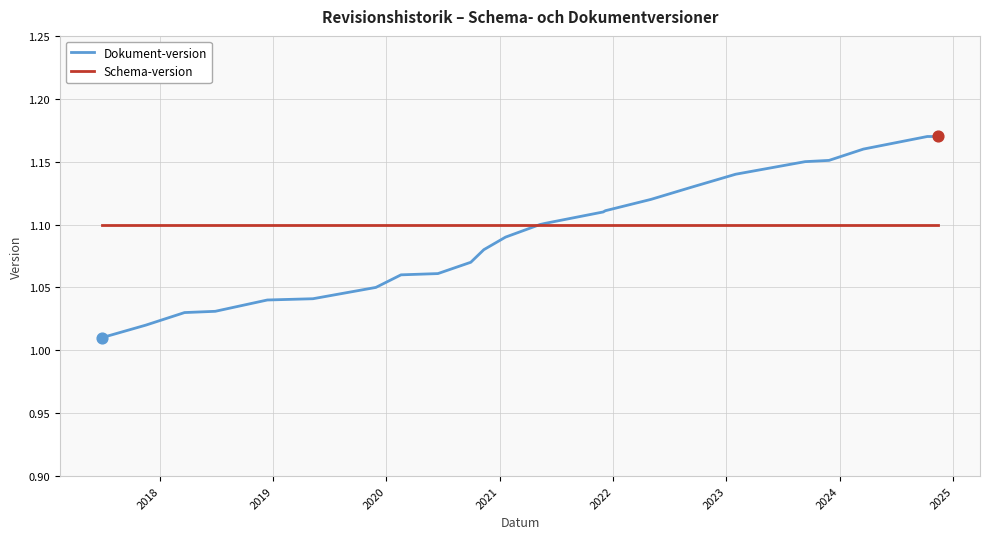

Rank the series by their maximum value, from lowest to highest.

Schema-version, Dokument-version